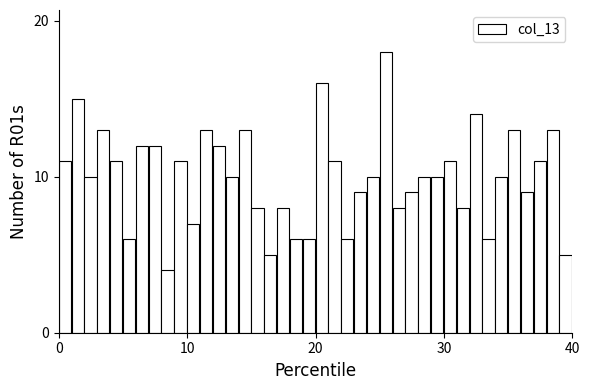

Around what value on the x-axis is the tallest bar? Give the approximate position of its centre, as read against the axis.

25